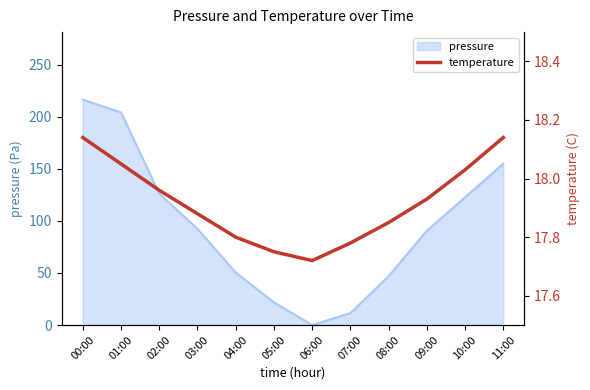

The value of pressure at 01:00 is 204.3. True or false?

True